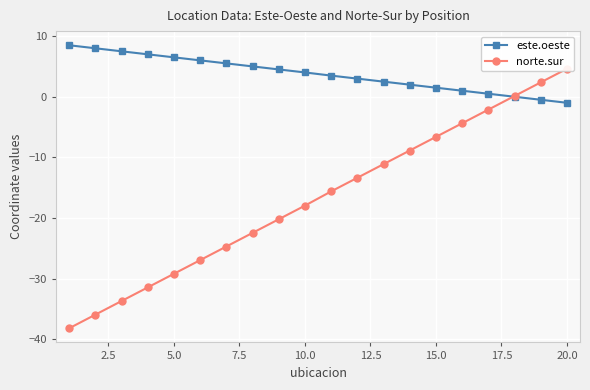

Reading left to right, transcribe all the data shown in this chart.

este.oeste: 8.5	8.0	7.5	7.0	6.5	6.0	5.5	5.0	4.5	4.0	3.5	3.0	2.5	2.0	1.5	1.0	0.5	-0.0	-0.5	-1.0
norte.sur: -38.2	-35.9	-33.7	-31.4	-29.2	-26.9	-24.7	-22.5	-20.2	-18.0	-15.6	-13.4	-11.1	-8.9	-6.6	-4.4	-2.1	0.1	2.3	4.6